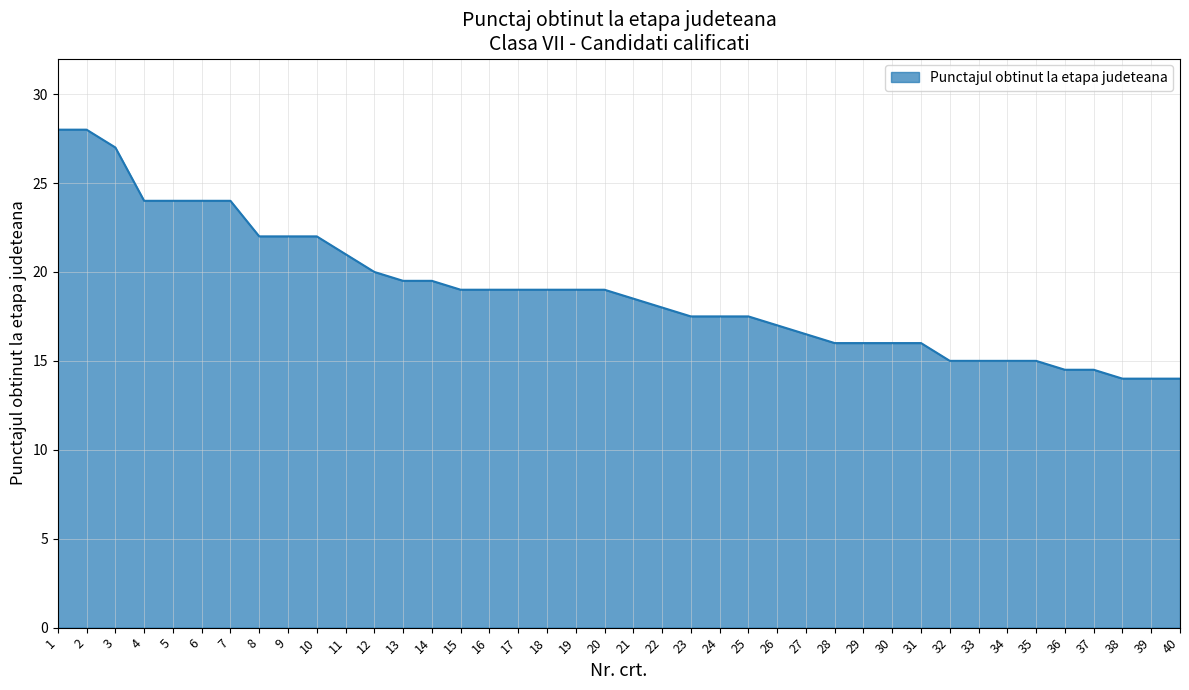

How many lines are shown in the chart?

1